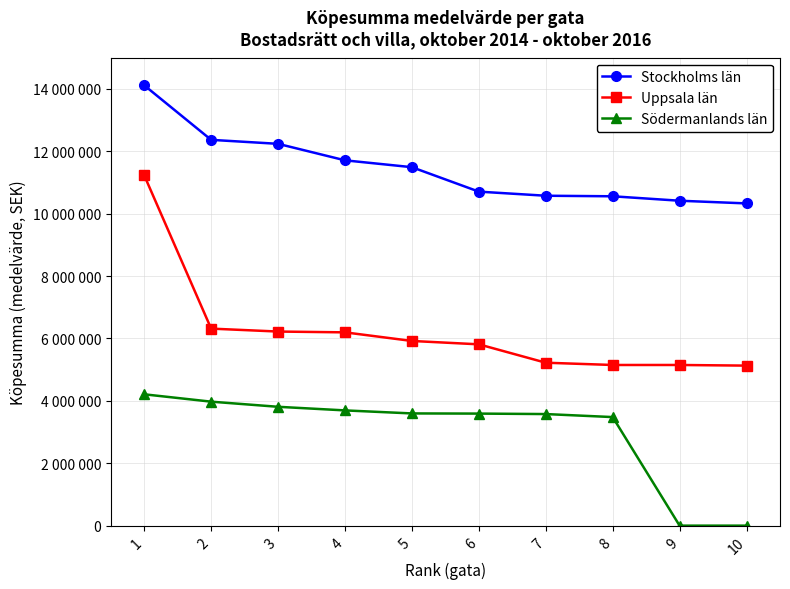

Does the chart display data point markers on the line(s)?

Yes